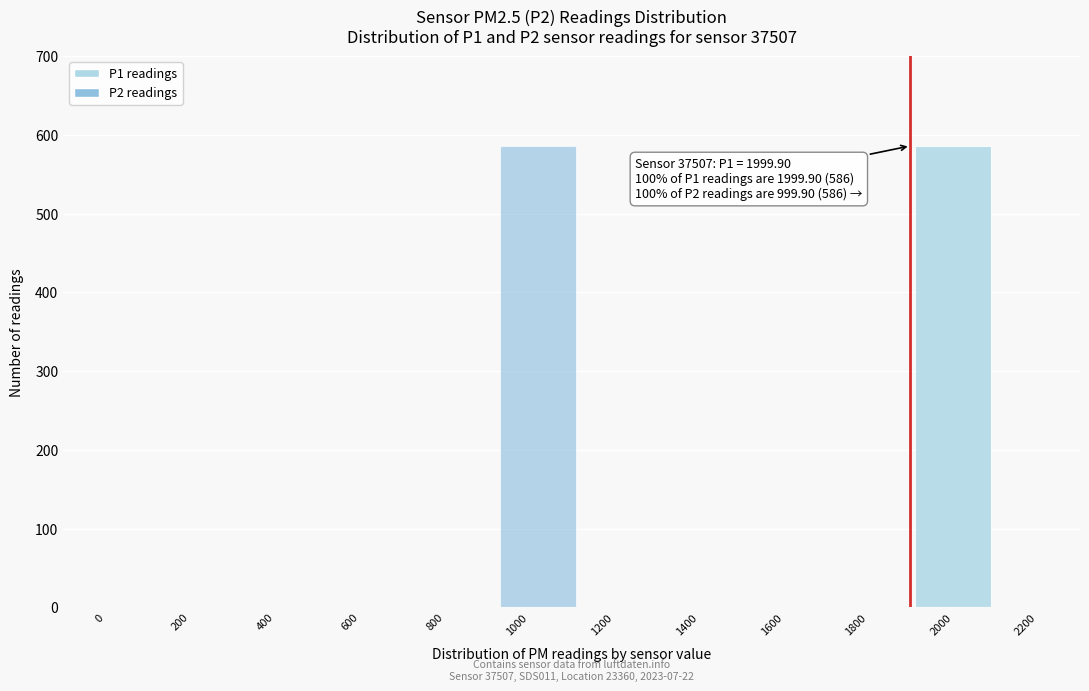

How many data points does each series have?

12